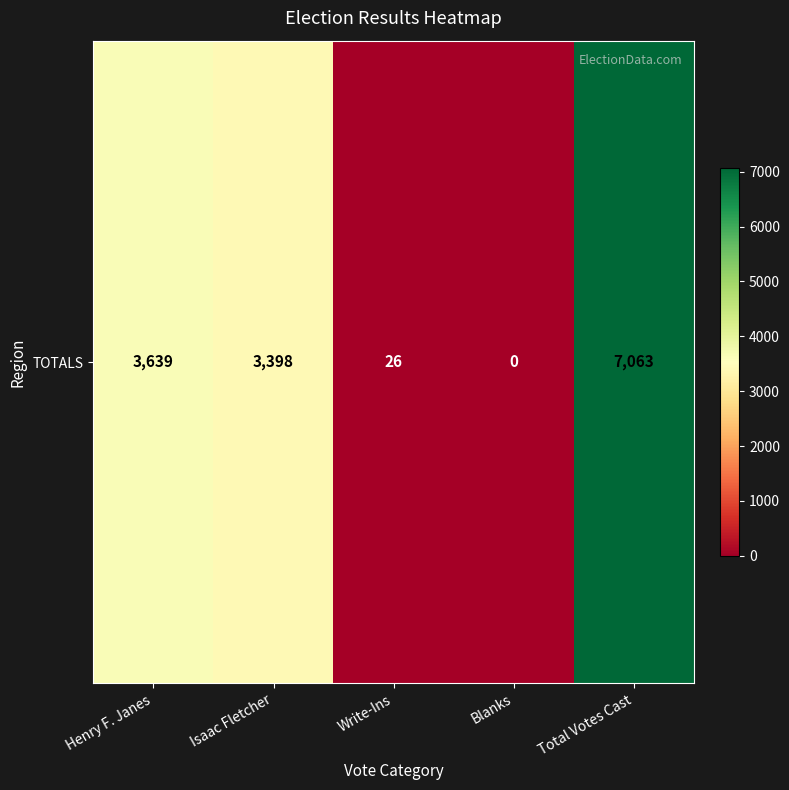

How many series are shown in this chart?

1